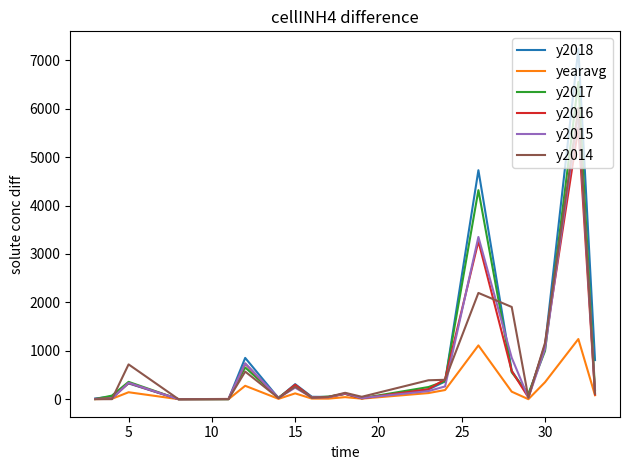

Which series has the largest range (max minus min)?

y2018